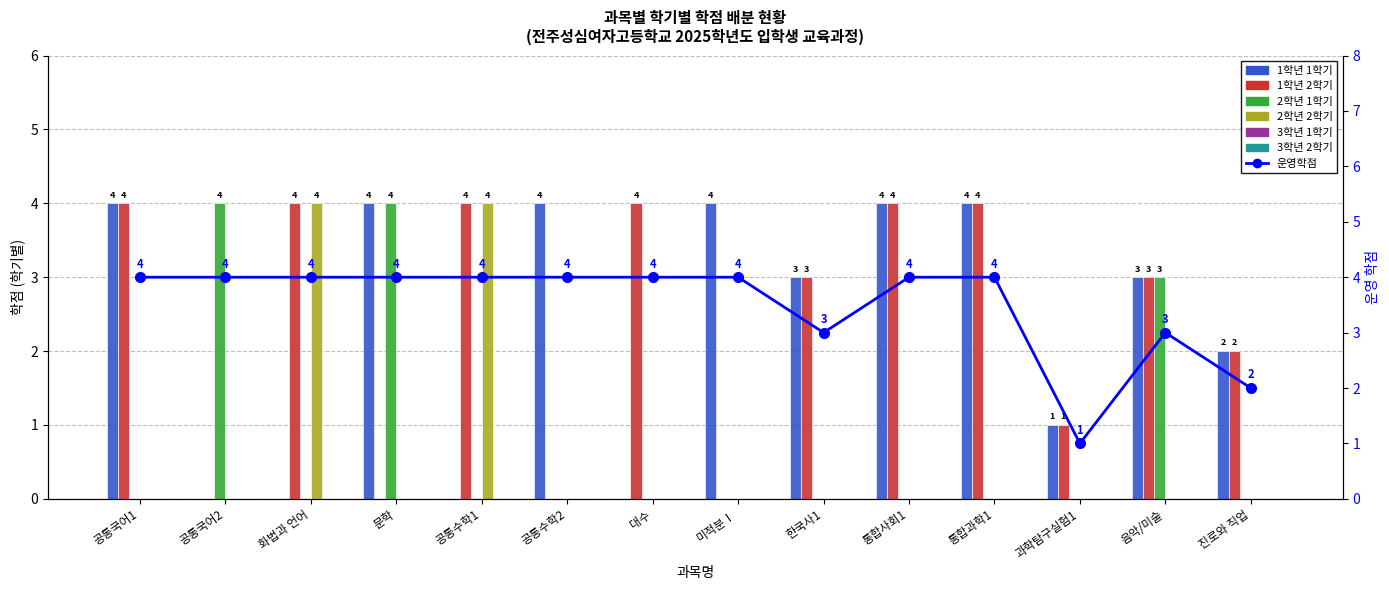

What is the label of the 8th bar from the right?

대수